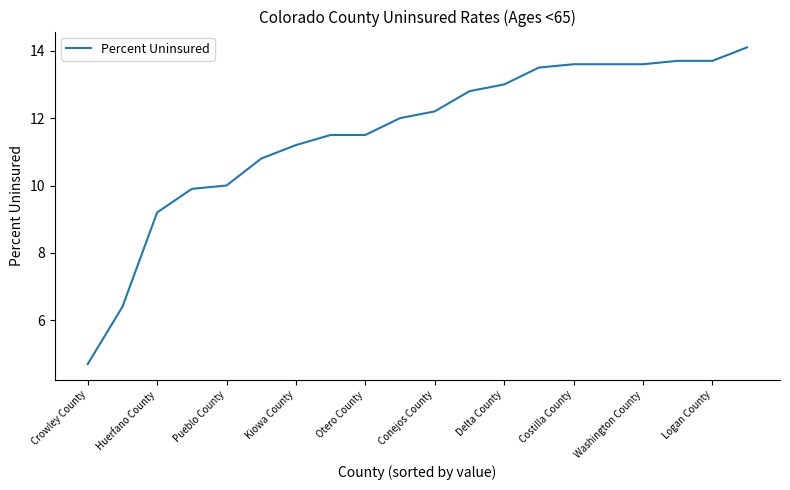

Reading left to right, transcribe all the data shown in this chart.

4.7	6.4	9.2	9.9	10.0	10.8	11.2	11.5	11.5	12.0	12.2	12.8	13.0	13.5	13.6	13.6	13.6	13.7	13.7	14.1